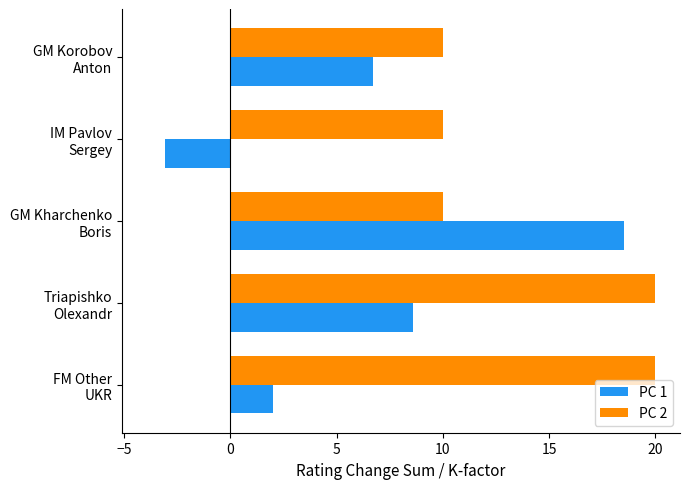

Count the PC 2 values in the range 10 to 20.

5